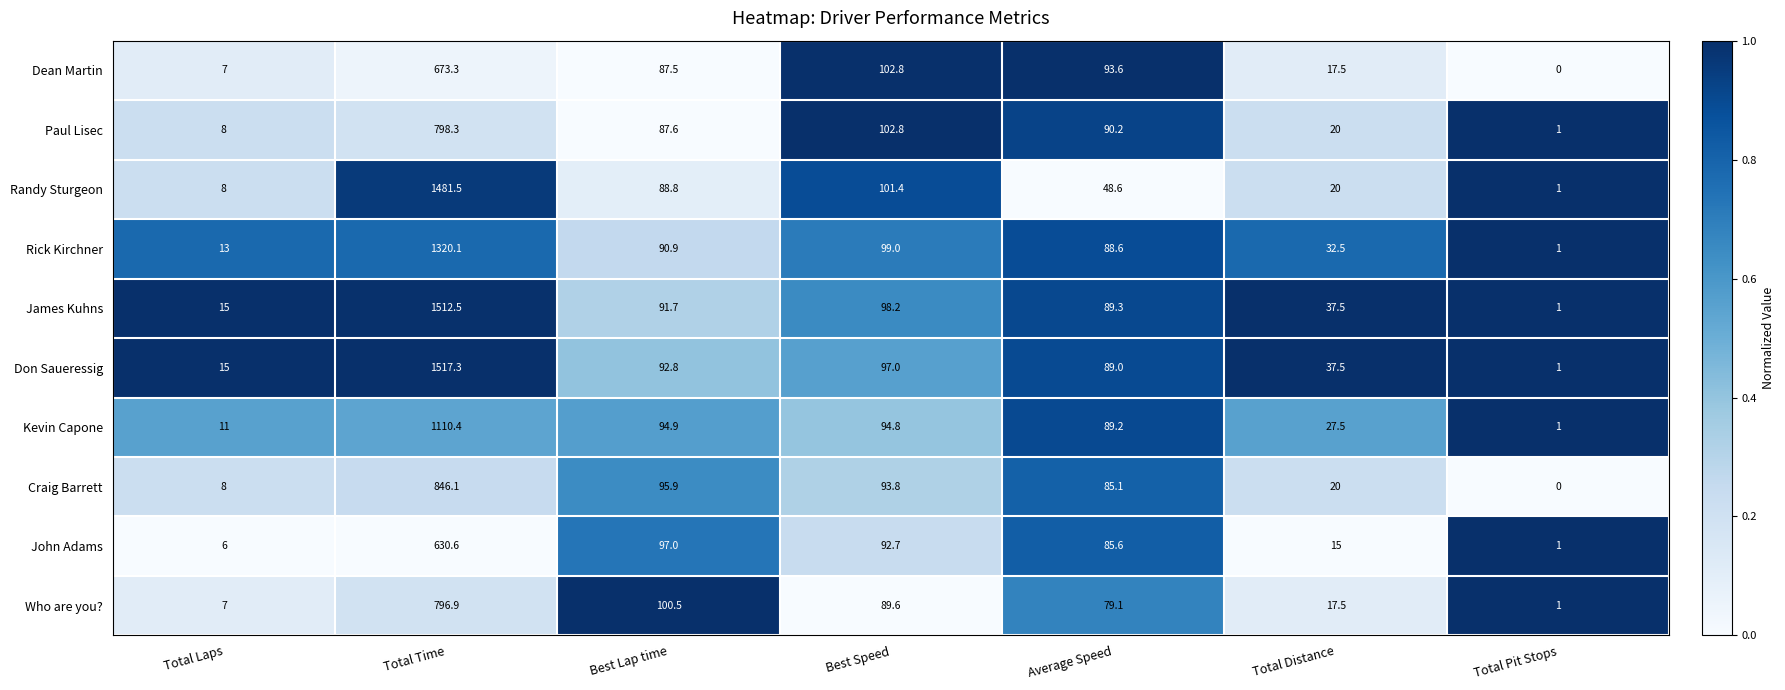

At how many categories does at least one series exceed 0?

7